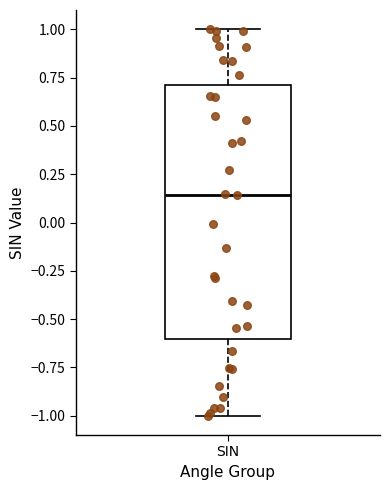

Transcribe this box plot: give where the median line is, the range the box spans, and where the two whiskers end, as read against the y-axis. The values are not printed on the chart, so give them approximately, as read against the axis.

median 0.15, box -0.60 to 0.70, whiskers -1.00 to 1.00